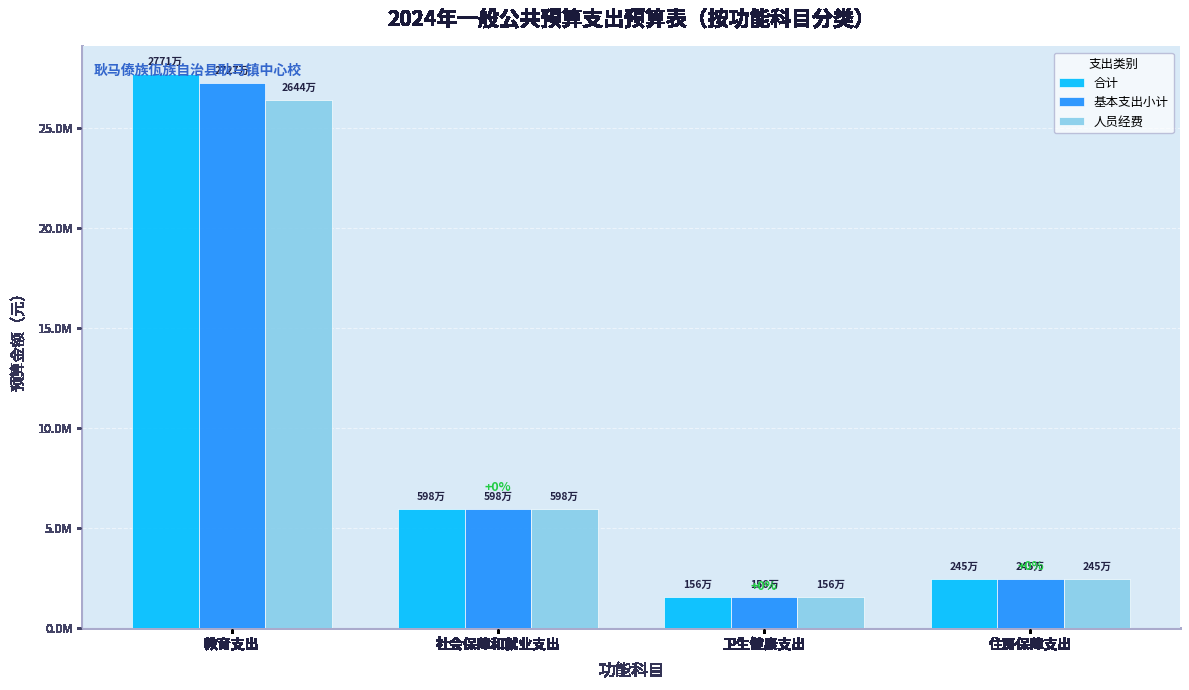

What is the label of the 1st bar from the right?

住房保障支出